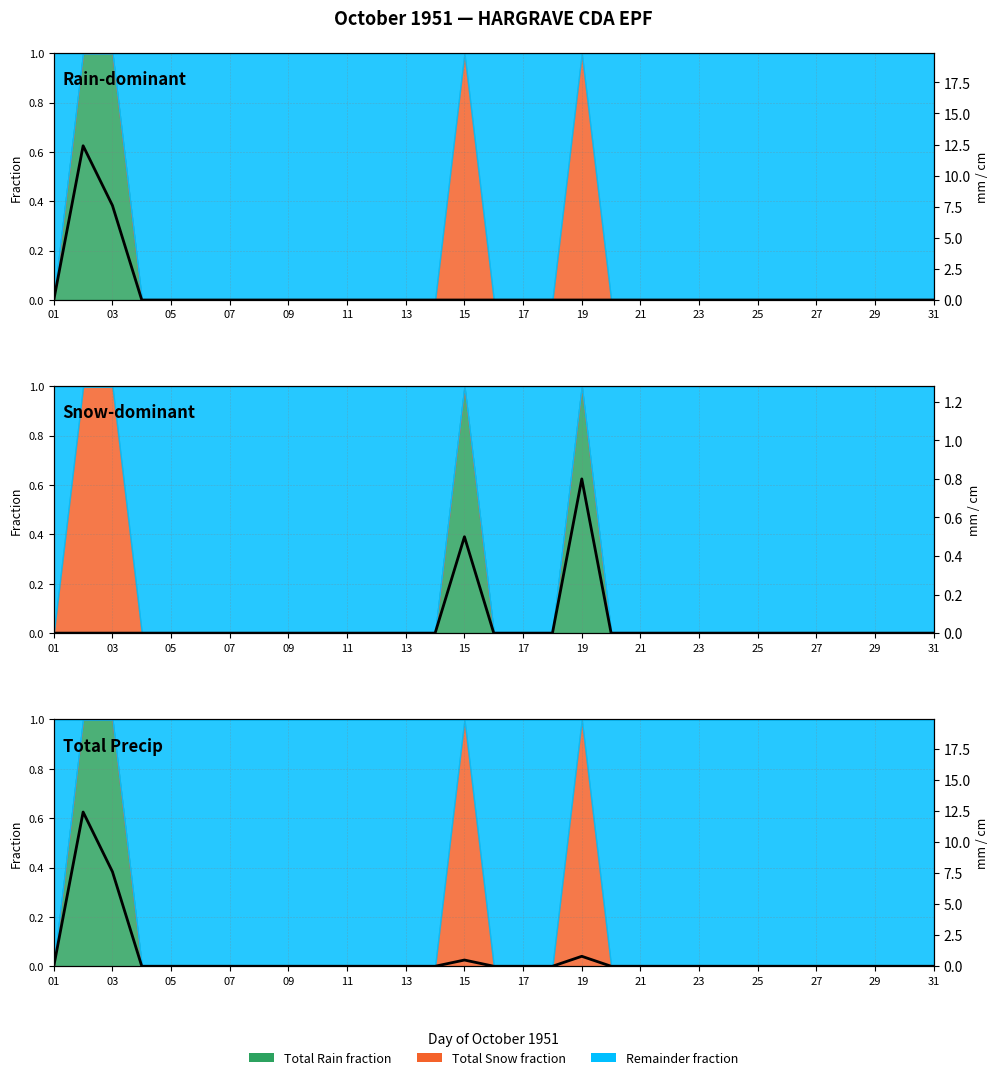

What is the sum of all Rain-dominant values?

20.0